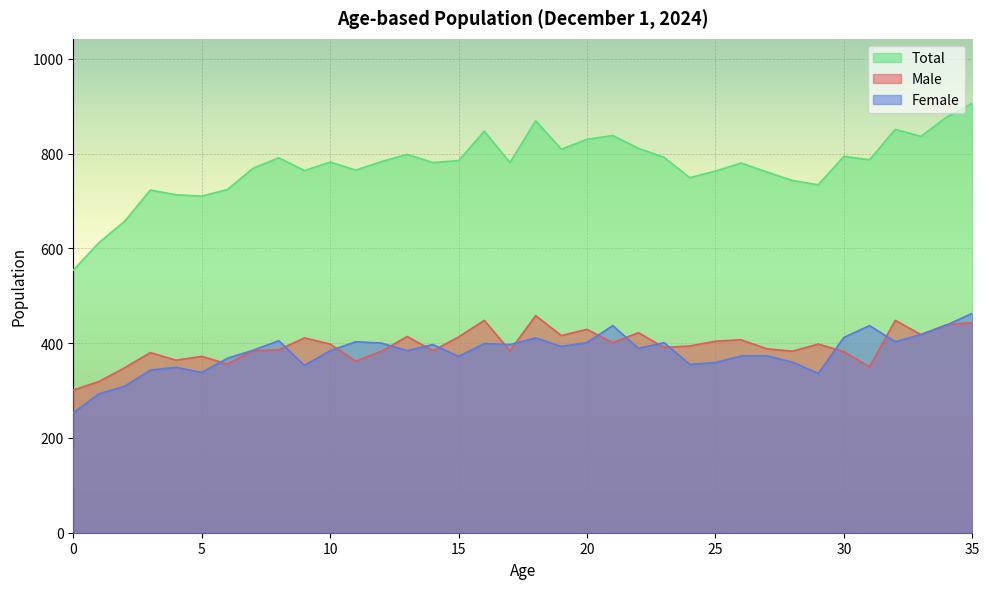

At which label does Total reach its peak?

35